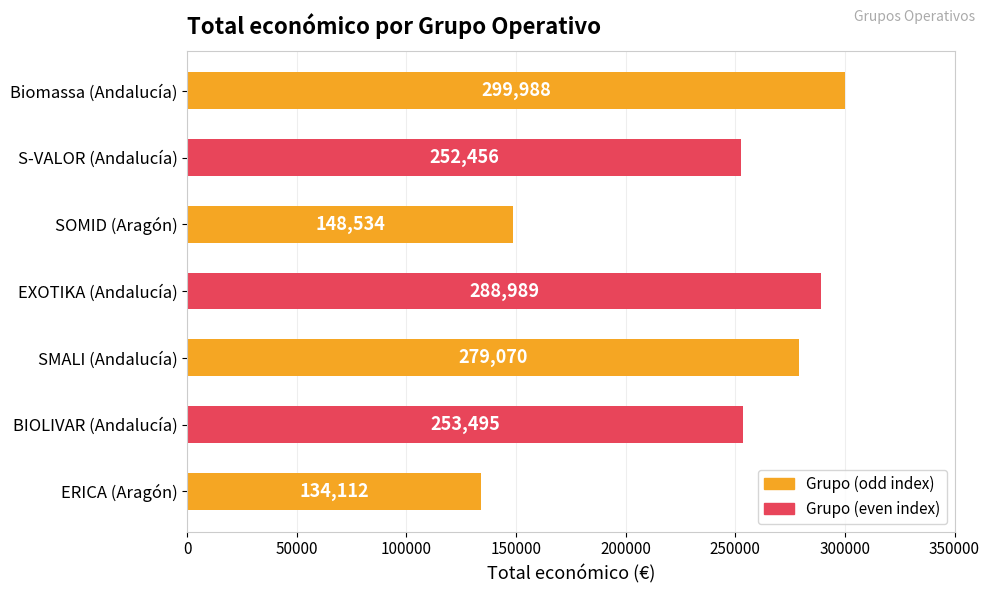

What is the sum of the values at Biomassa (Andalucía) and BIOLIVAR (Andalucía)?

553483